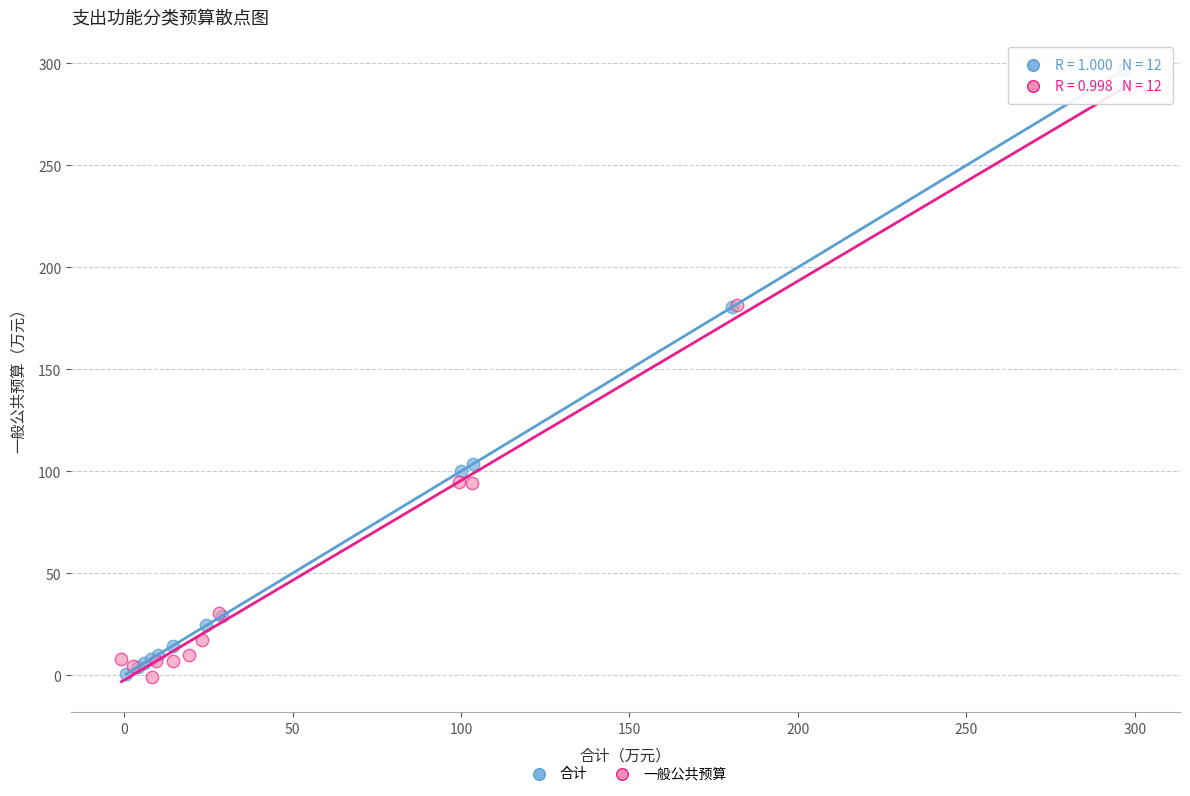

Which series contains the highest Y value?

合计